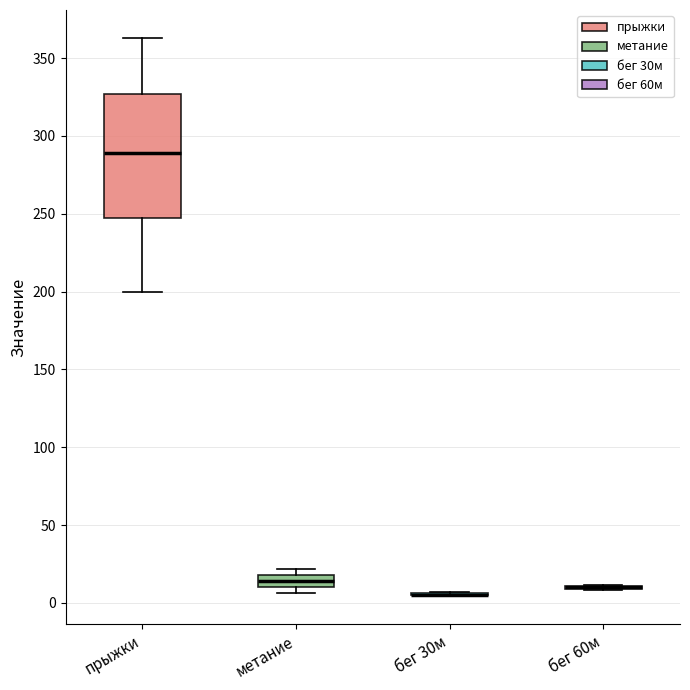

Which box is the tallest, from its lower edge to its upper edge?

прыжки